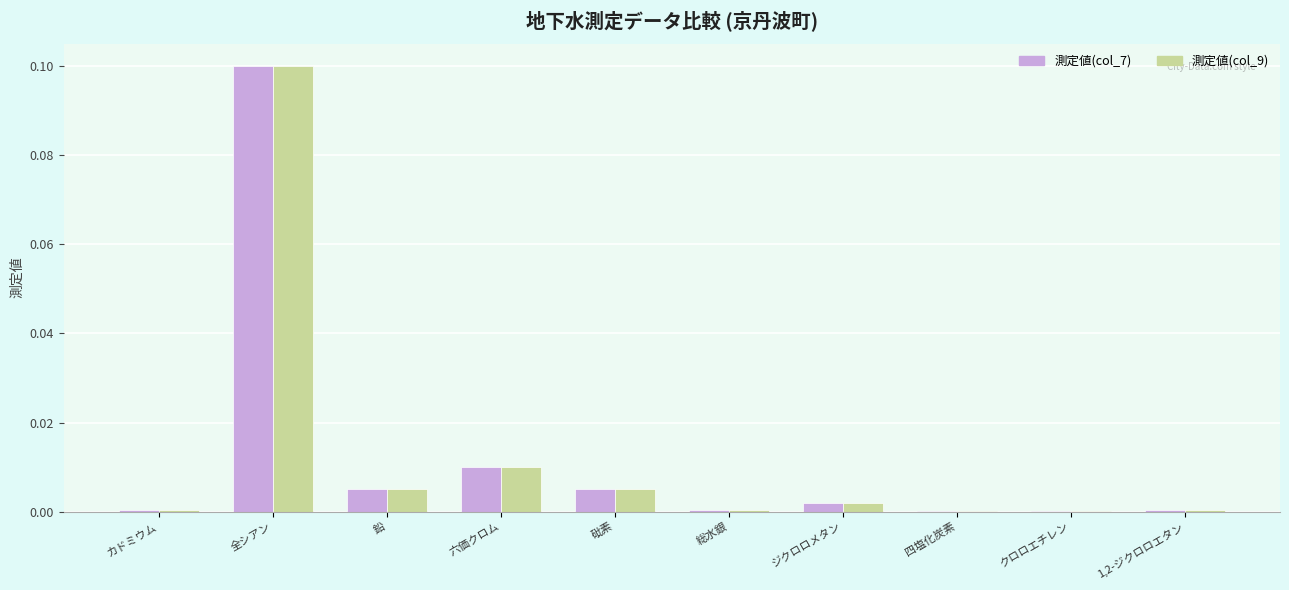

What is the sum of all 測定値(col_9) values?

0.1